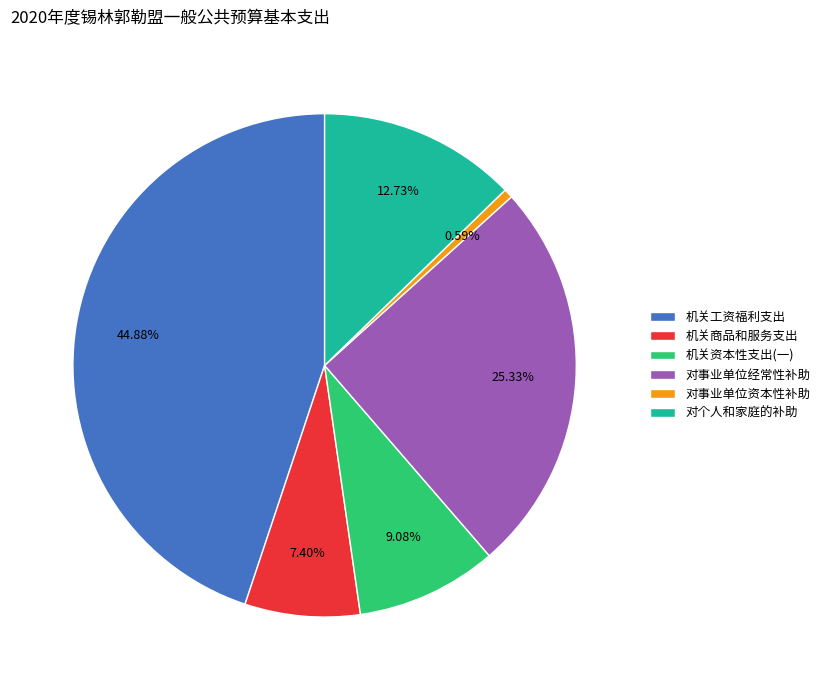

Between 机关商品和服务支出 and 机关资本性支出(一), which is larger?

机关资本性支出(一)